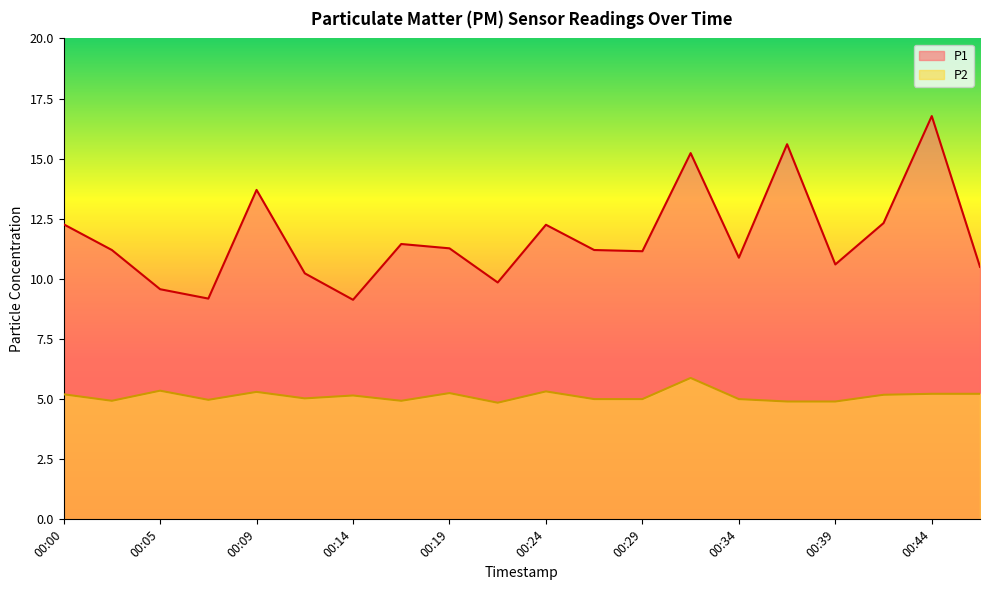

Reading right to left, extract all data points from this chart.

P1: 00:46=10.5	00:44=16.8	00:41=12.3	00:39=10.6	00:36=15.6	00:34=10.9	00:31=15.2	00:29=11.2	00:27=11.2	00:24=12.2	00:22=9.8	00:19=11.3	00:17=11.4	00:14=9.1	00:12=10.2	00:09=13.7	00:07=9.2	00:05=9.6	00:02=11.2	00:00=12.3
P2: 00:46=5.2	00:44=5.2	00:41=5.2	00:39=4.9	00:36=4.9	00:34=5.0	00:31=5.9	00:29=5.0	00:27=5.0	00:24=5.3	00:22=4.8	00:19=5.2	00:17=4.9	00:14=5.2	00:12=5.0	00:09=5.3	00:07=5.0	00:05=5.3	00:02=4.9	00:00=5.2